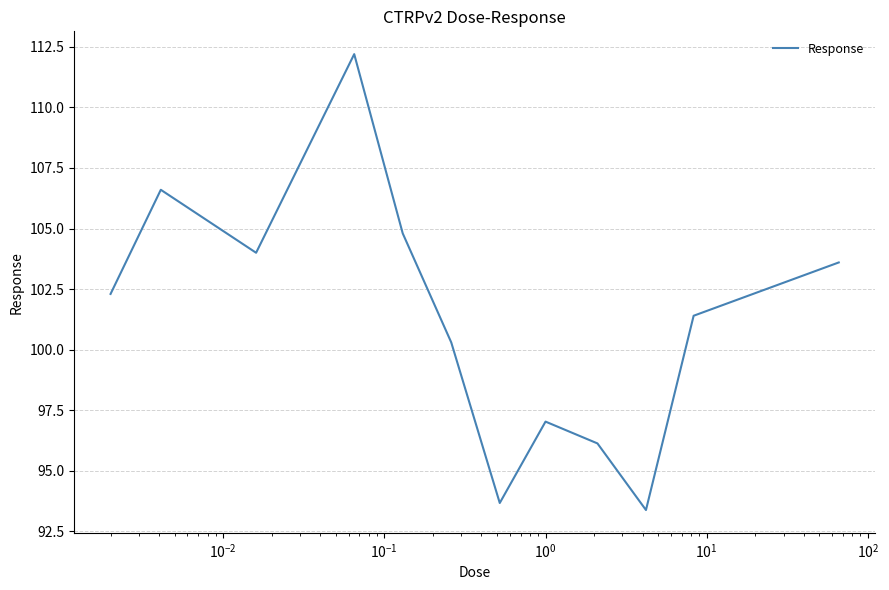

What is the maximum value shown in the chart?

112.2